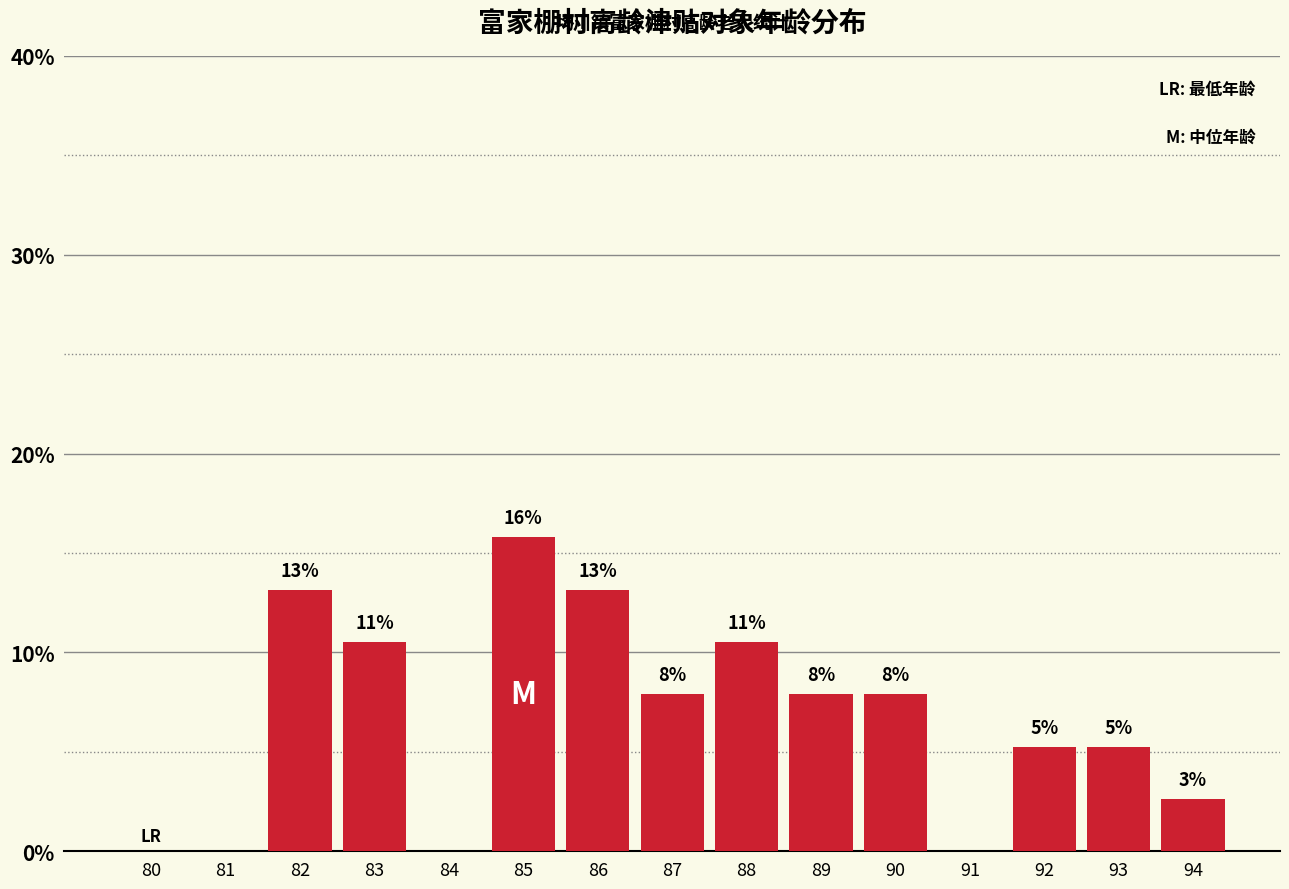

Are the bars horizontal?

No